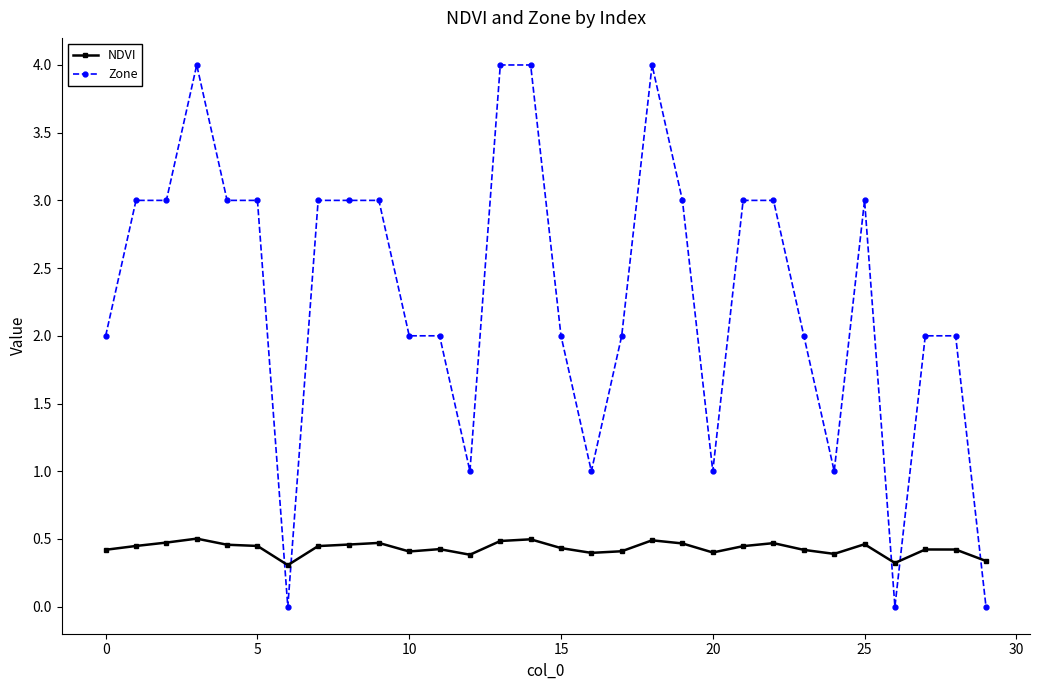

True or false: NDVI has more than 1 points higher than both neighbors.

True